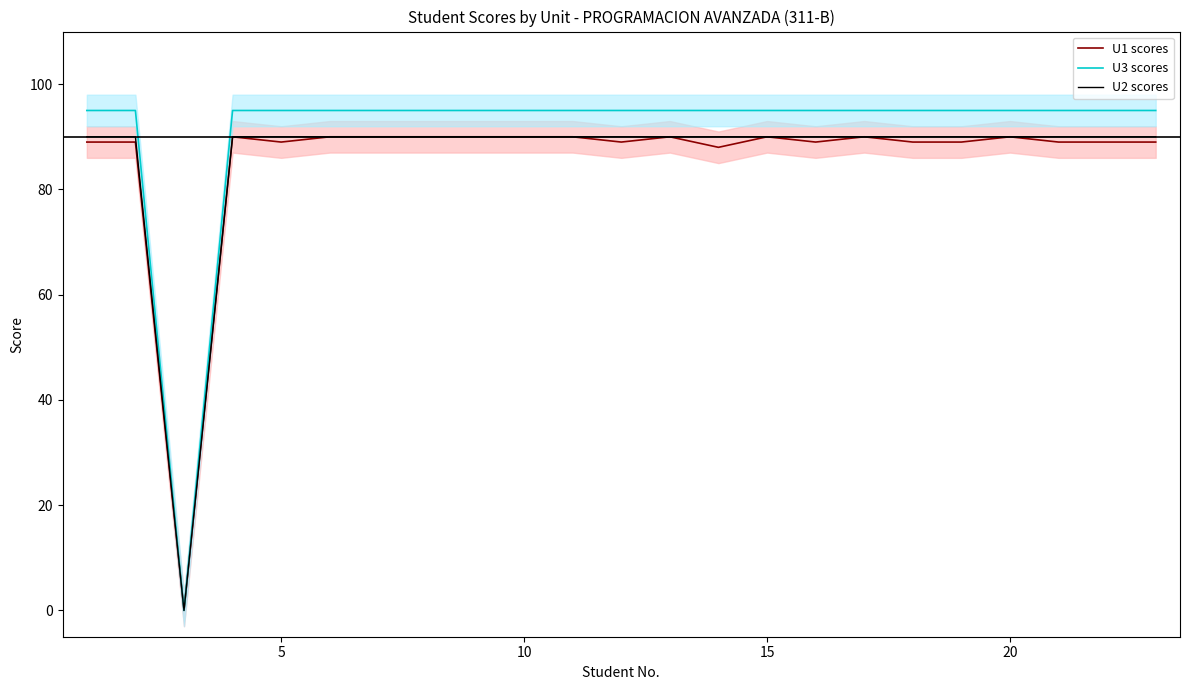

True or false: U1 scores has more than 2 points higher than both neighbors.

True